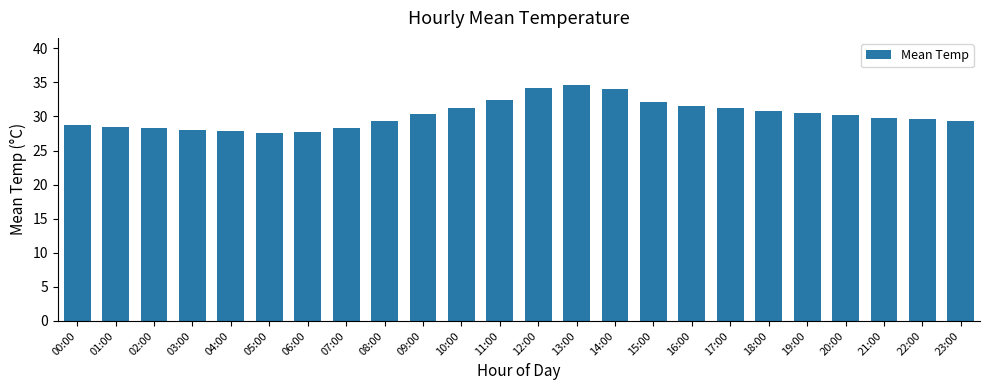

What is the difference between the maximum and minimum values?

7.0